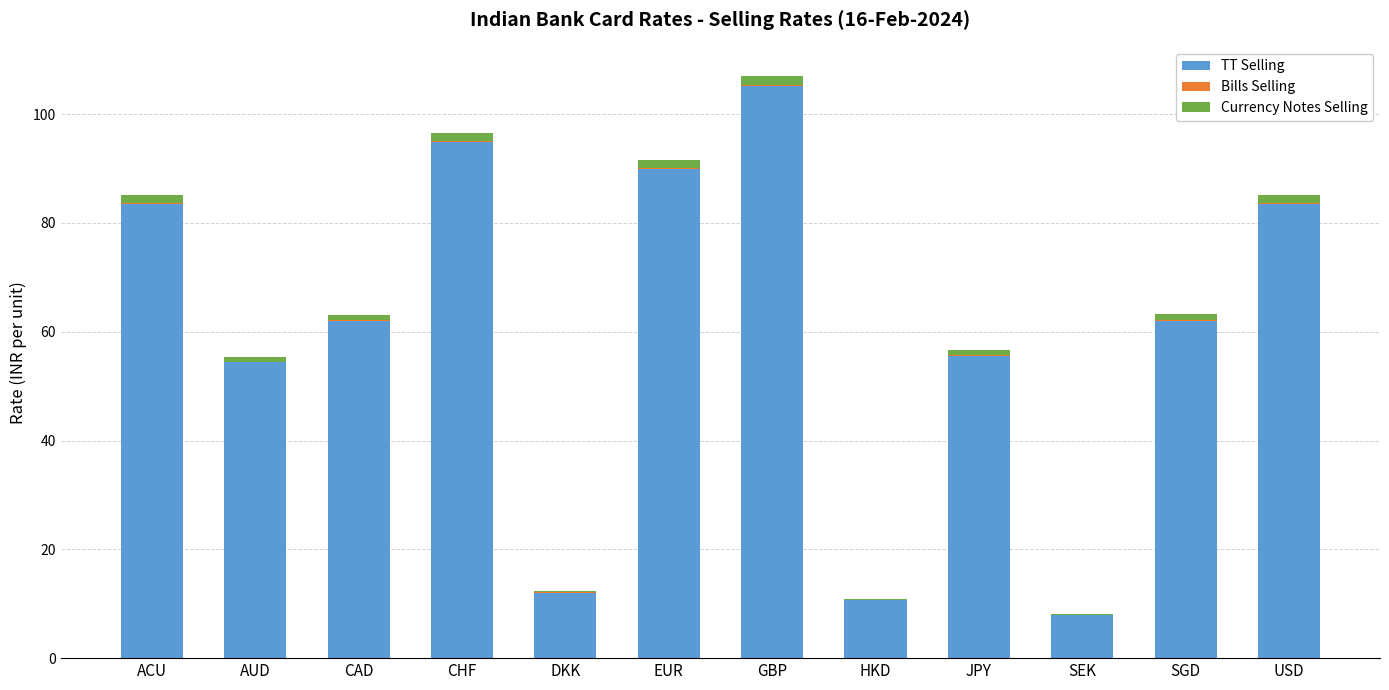

Is it true that TT Selling equals 83.5 at ACU?

True